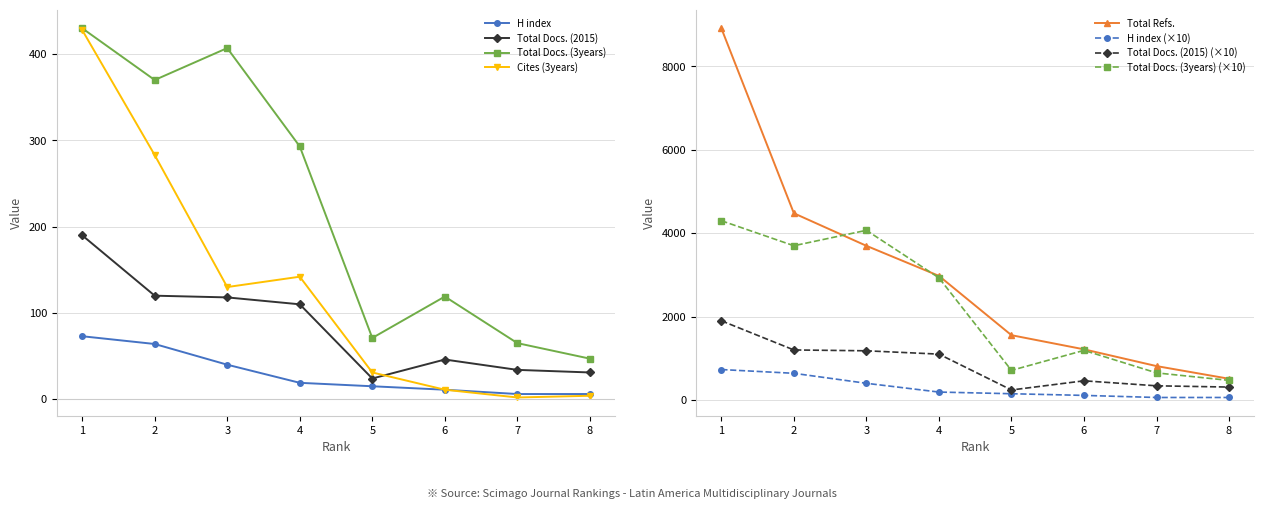

True or false: Total Docs. (2015) and Total Docs. (3years) intersect in this chart.

False